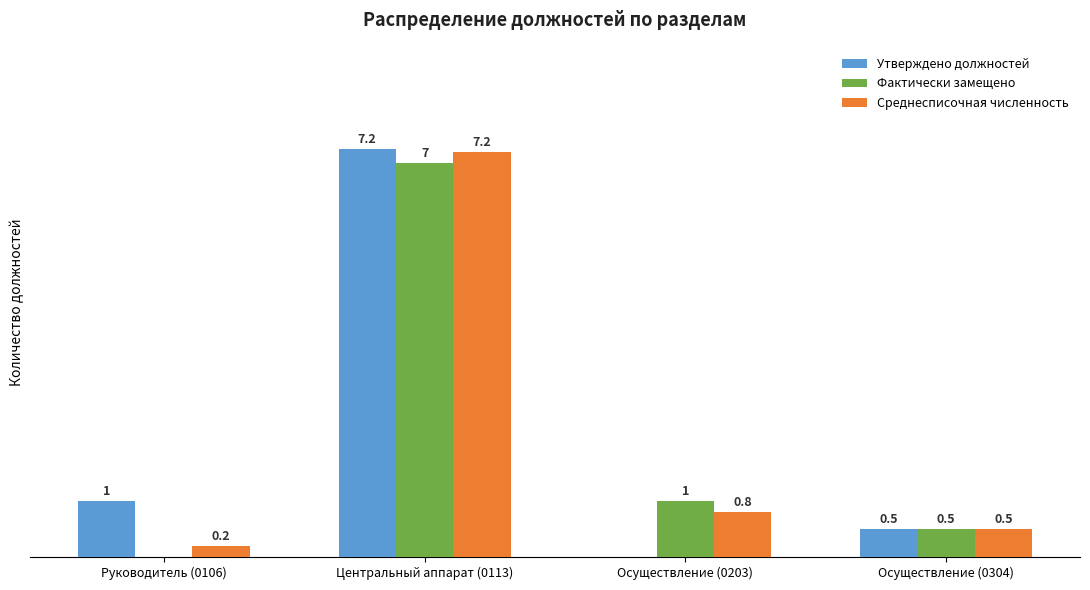

Which category has the highest value in the Утверждено должностей series?

Центральный аппарат (0113)